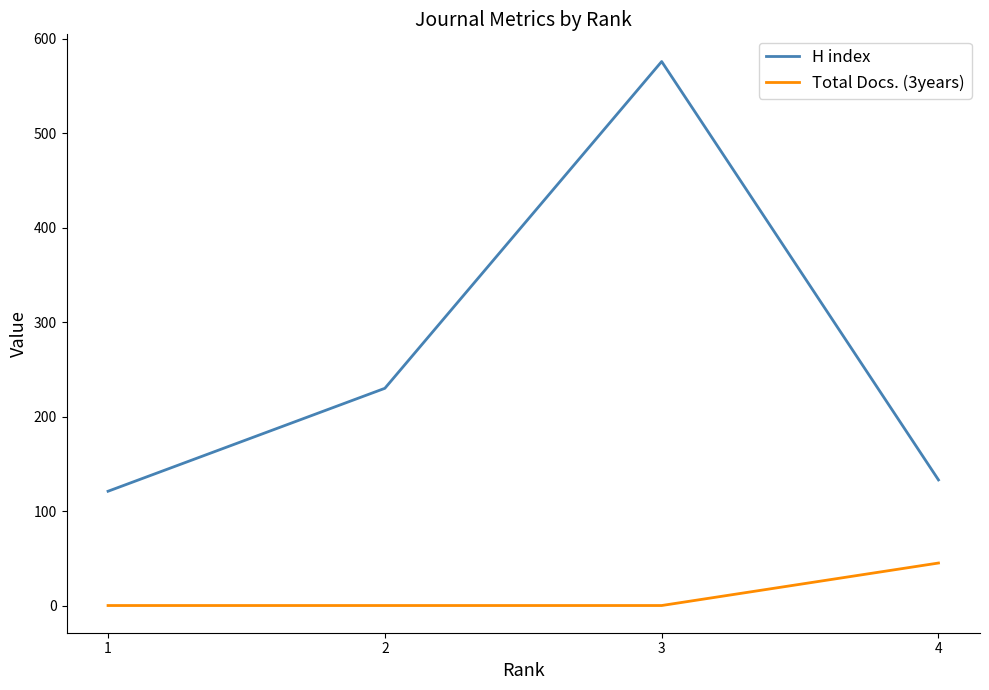

Which series has the largest range (max minus min)?

H index